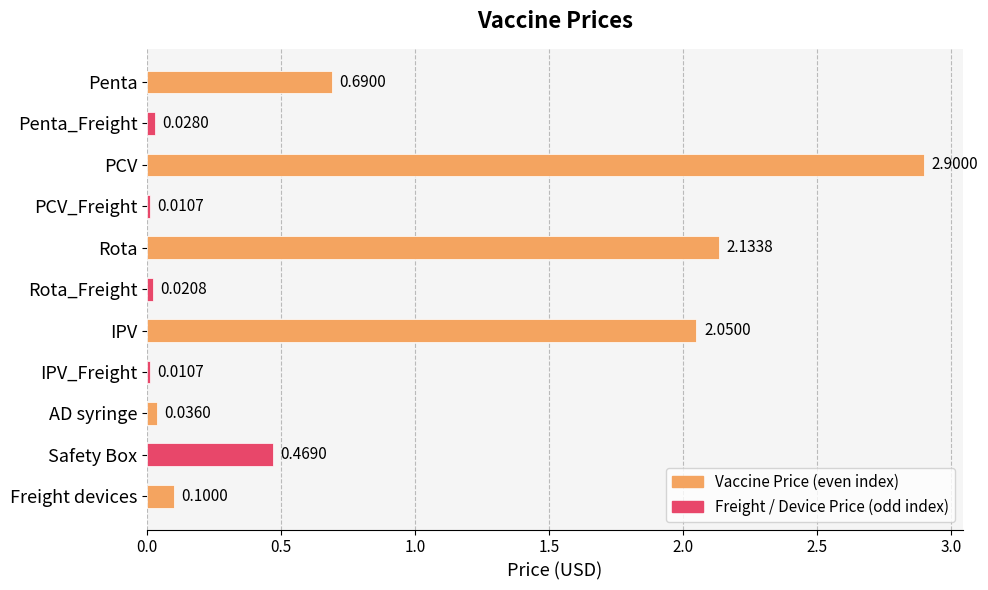

What is the sum of all values?

8.4